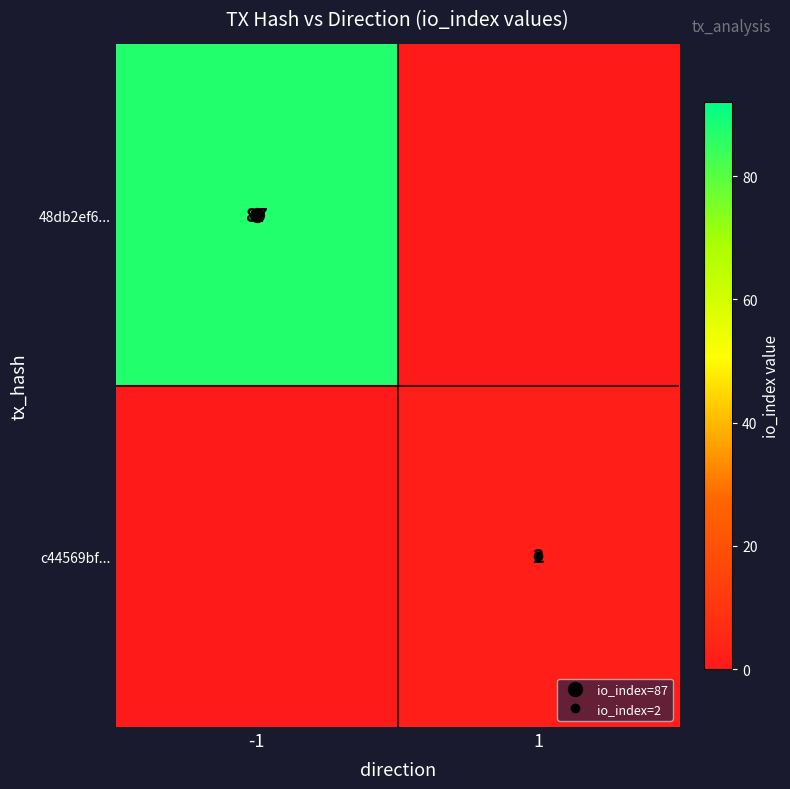

What is the total value across all series at -1?

87